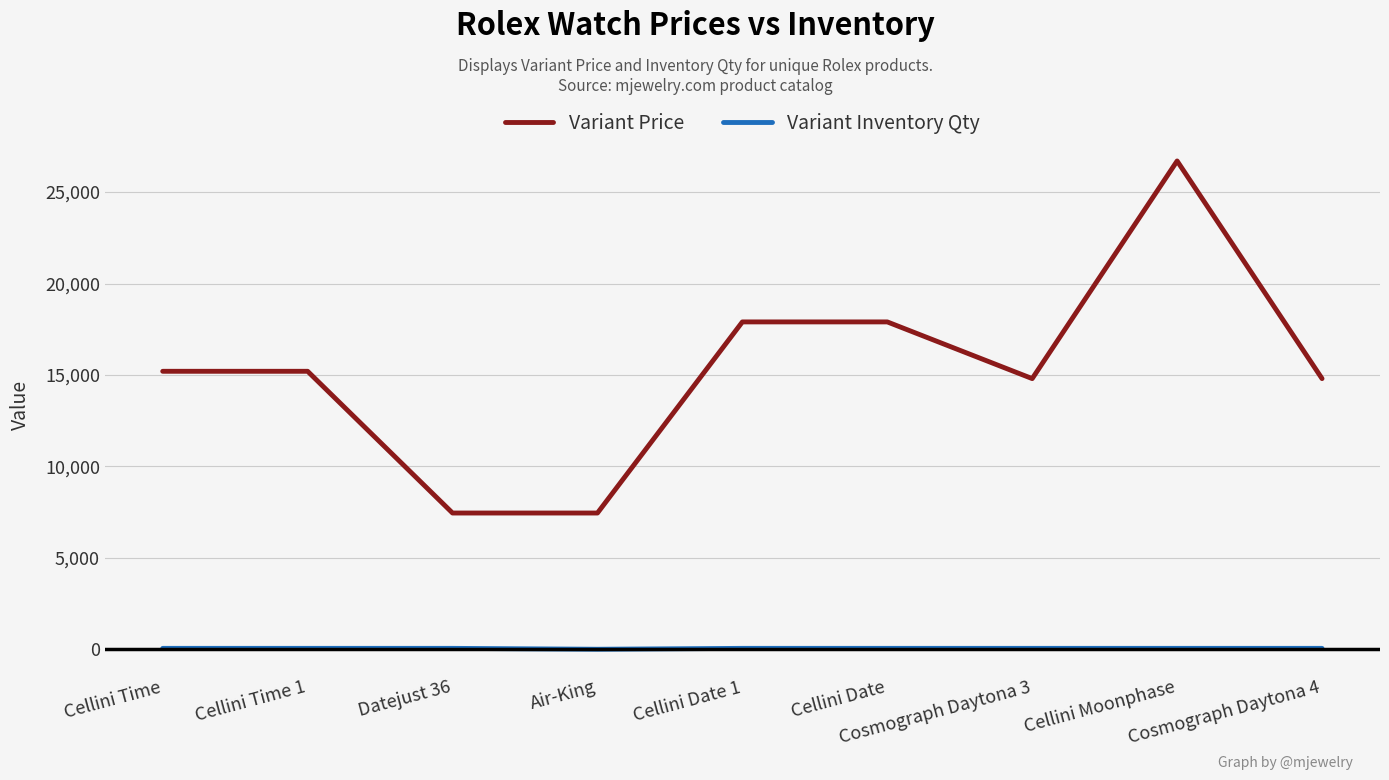

What position from the left is Cellini Time 1?

2